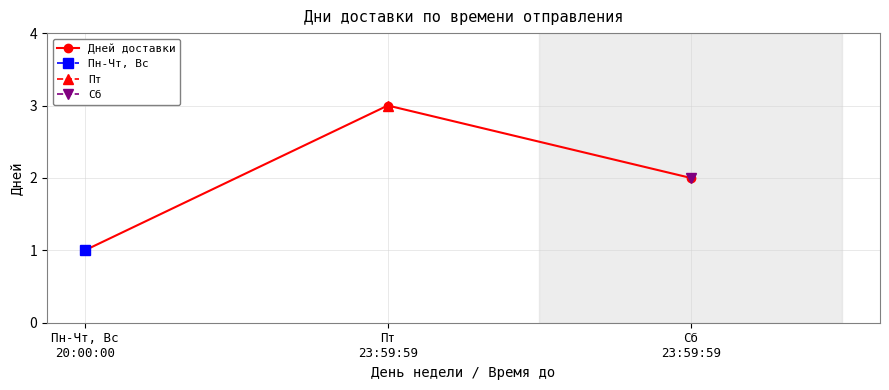

What is the sum of the values at Сб
23:59:59 and Пн-Чт, Вс
20:00:00?

3